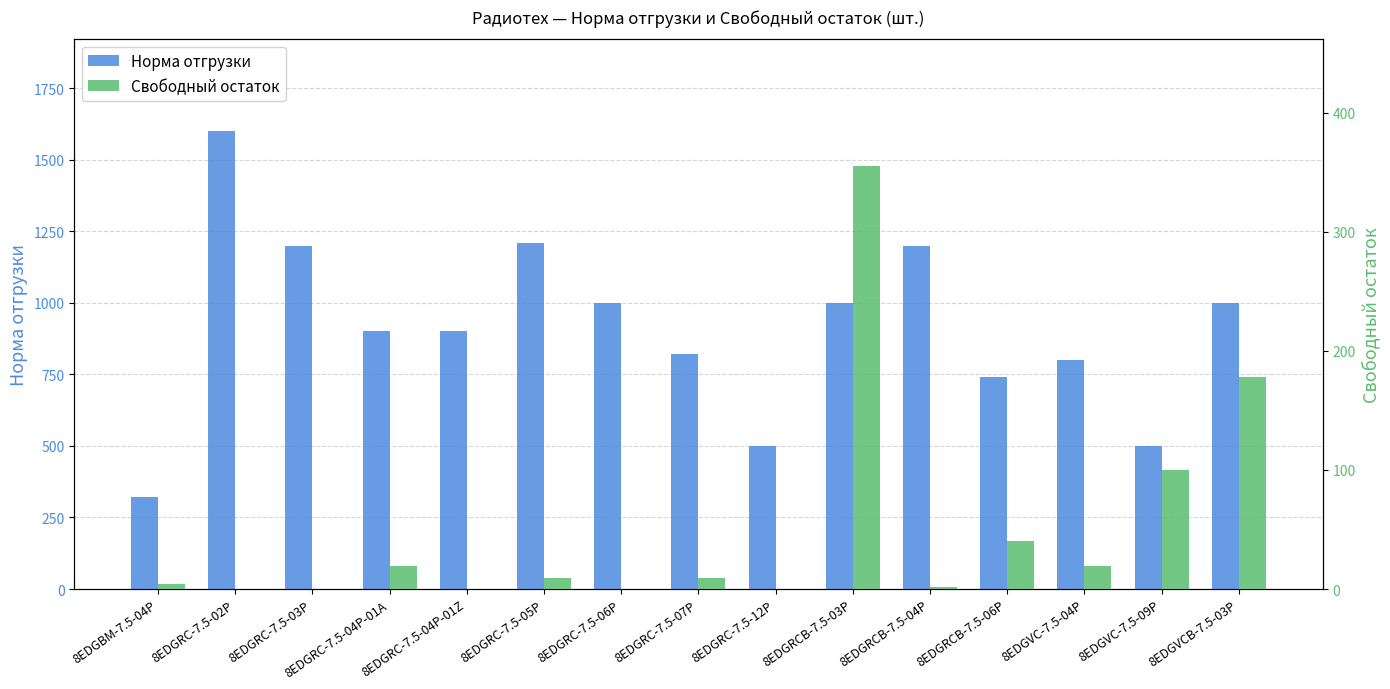

What is the sum of all Свободный остаток values?

735